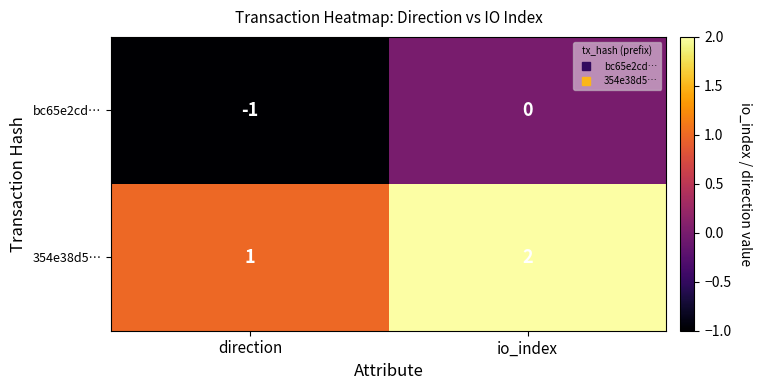

How many values in the bc65e2cd… series are below 0?

1